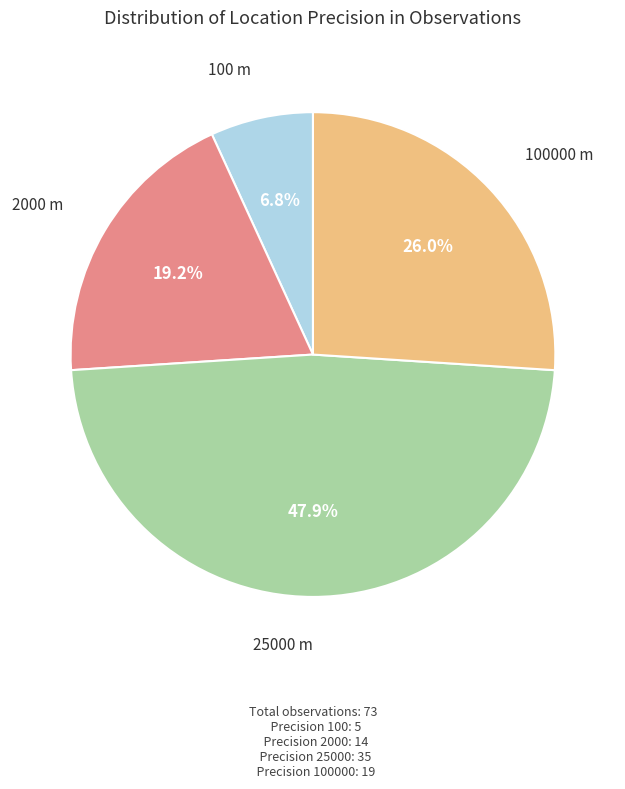

Is there any slice that represents more than half of the pie?

No